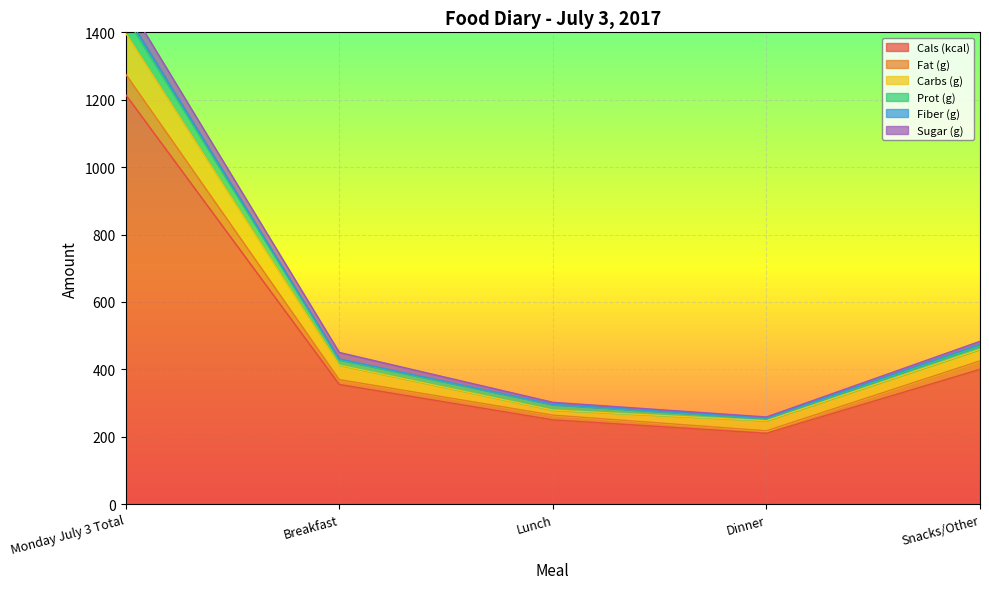

At which label is Cals (kcal) closest to 712?

Snacks/Other